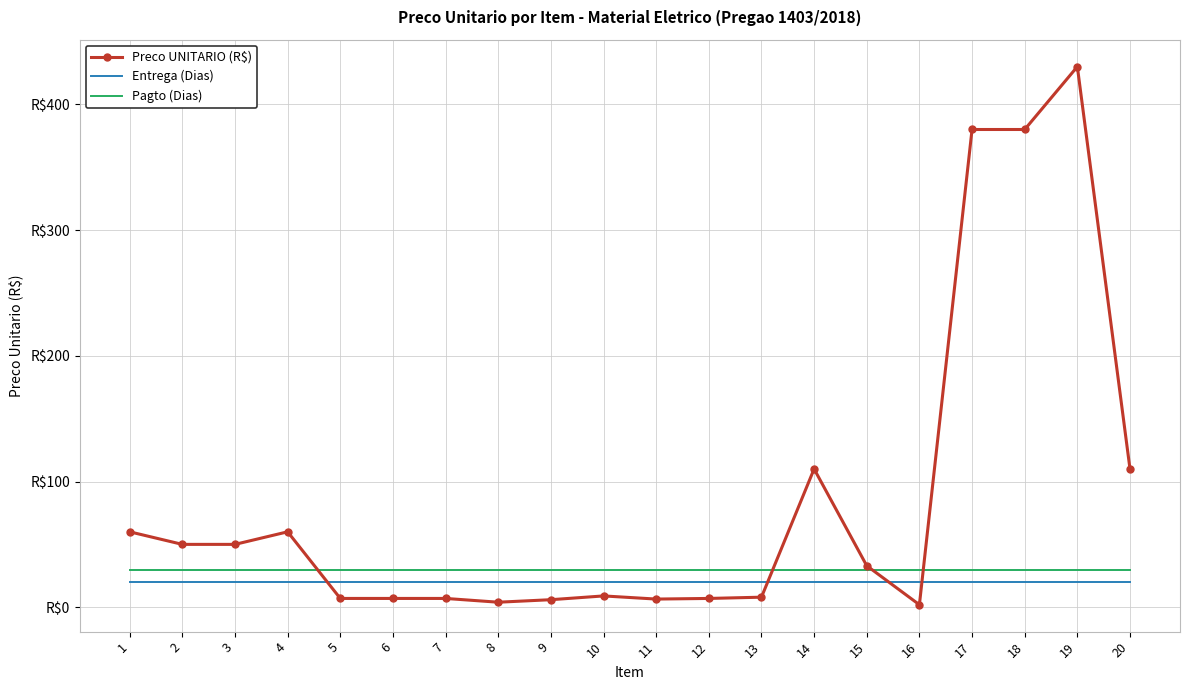

What are all the series names shown in the legend?

Preco UNITARIO (R$), Entrega (Dias), Pagto (Dias)